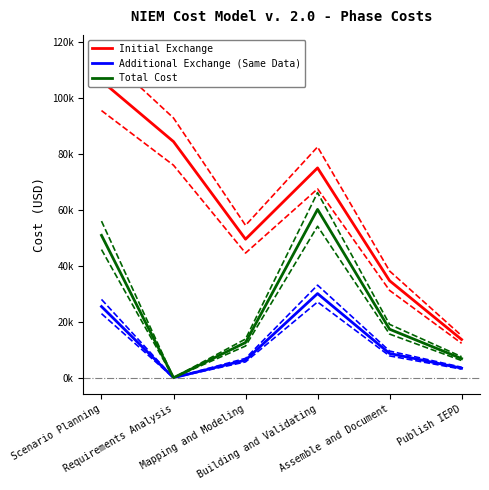

Which has a higher value, Assemble and Document or Mapping and Modeling?

Mapping and Modeling